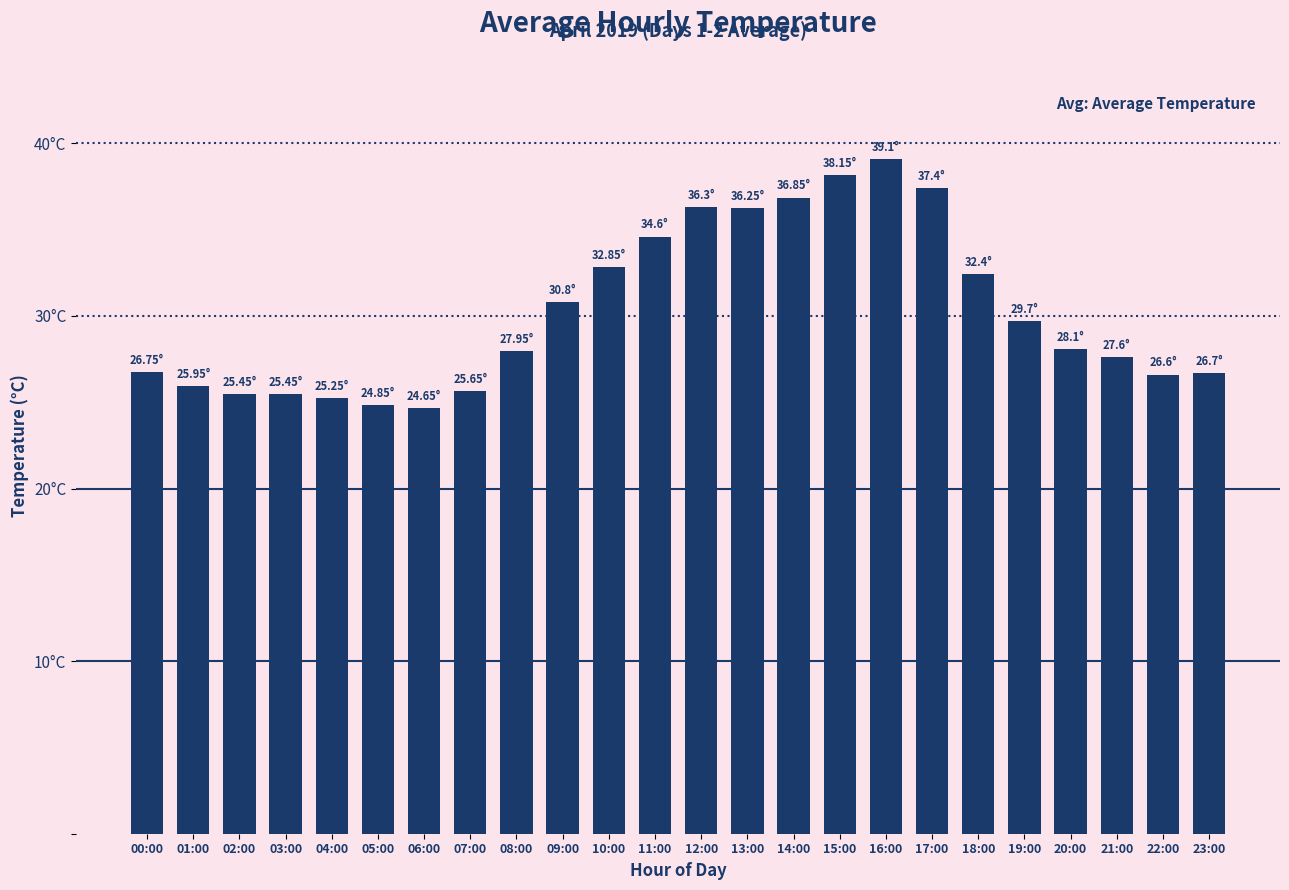

Does the chart contain any negative values?

No